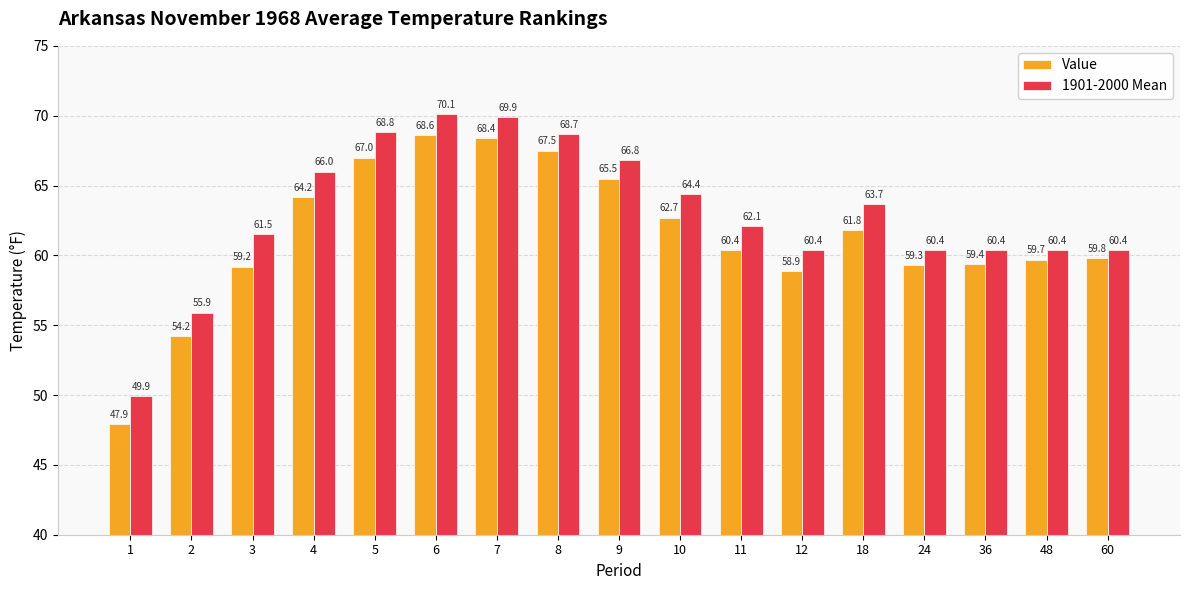

Reading left to right, extract all data points from this chart.

Value: 1=47.9	2=54.2	3=59.2	4=64.2	5=67.0	6=68.6	7=68.4	8=67.5	9=65.5	10=62.7	11=60.4	12=58.9	18=61.8	24=59.3	36=59.4	48=59.7	60=59.8
1901-2000 Mean: 1=49.9	2=55.9	3=61.5	4=66.0	5=68.8	6=70.1	7=69.9	8=68.7	9=66.8	10=64.4	11=62.1	12=60.4	18=63.7	24=60.4	36=60.4	48=60.4	60=60.4